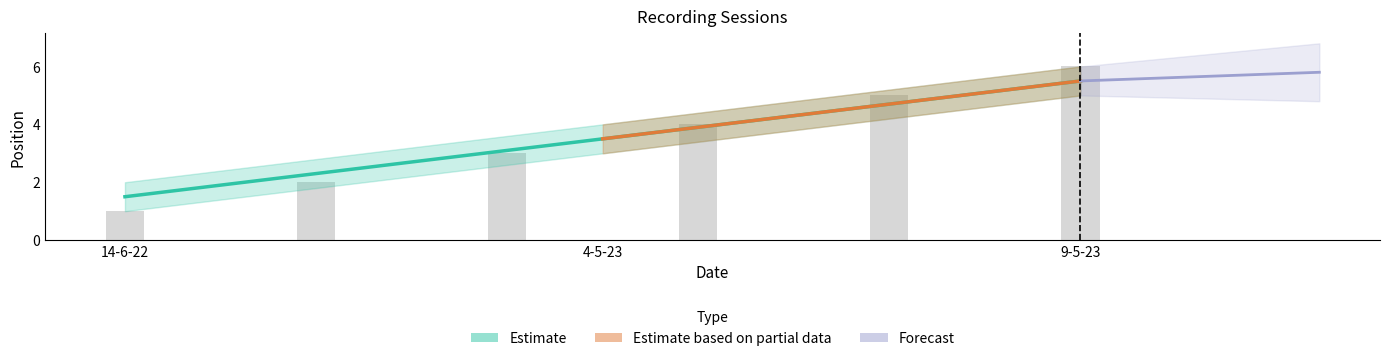

List the labels in order of value, largest first.

9-5-23, 9-5-23, 4-5-23, 4-5-23, 14-6-22, 14-6-22